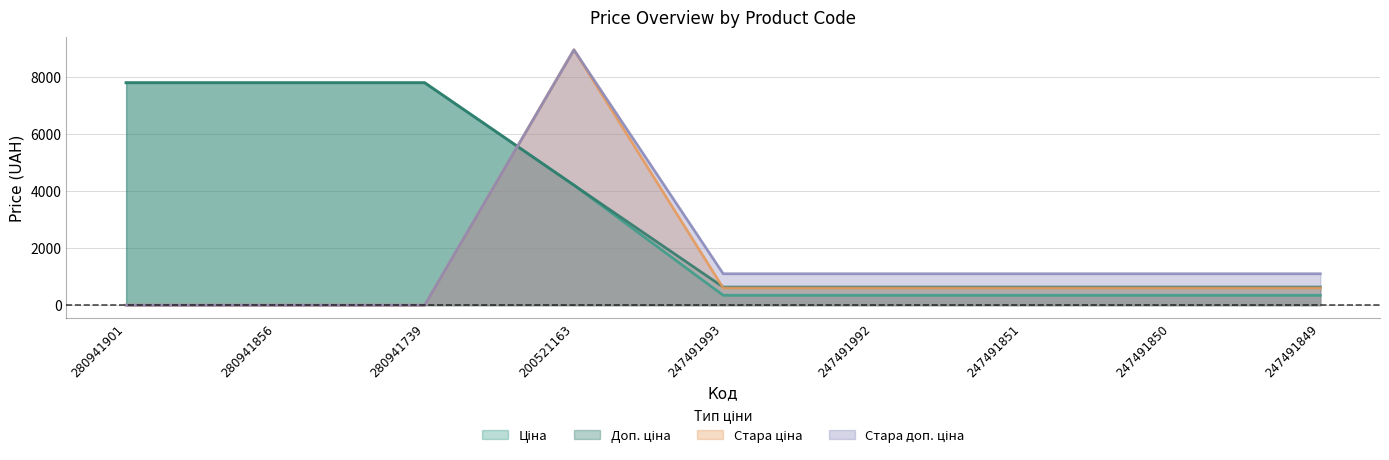

How many lines are shown in the chart?

4